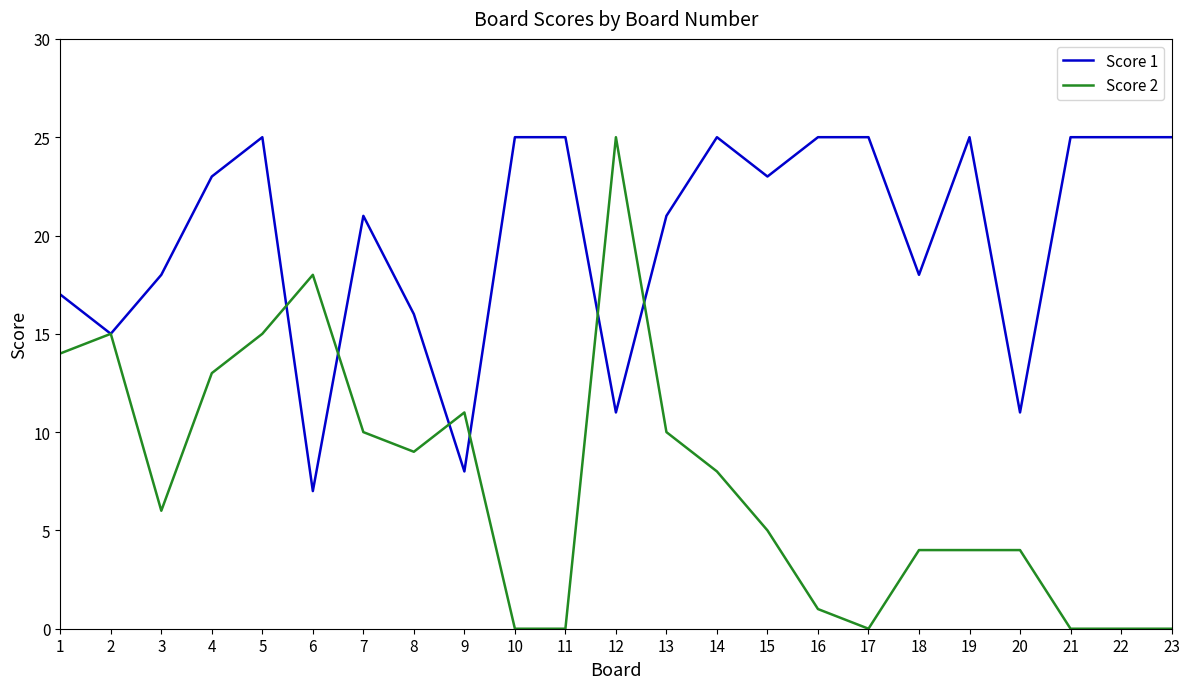

Between 16 and 19, which series saw the biggest shift?

Score 2